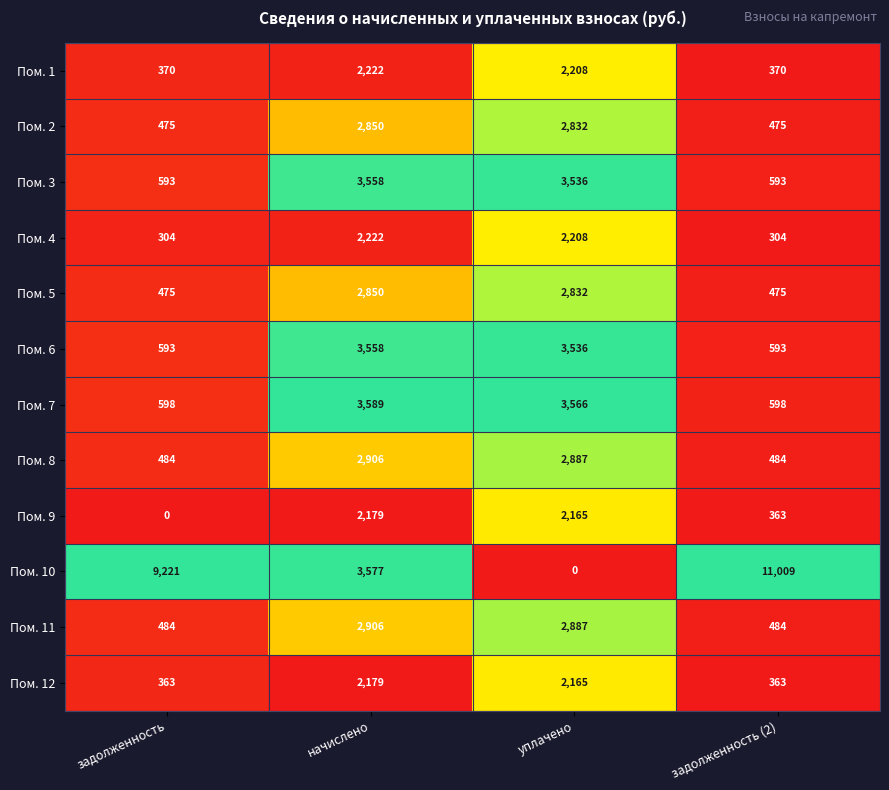

Which category has the highest value across all series?

задолженность (2)